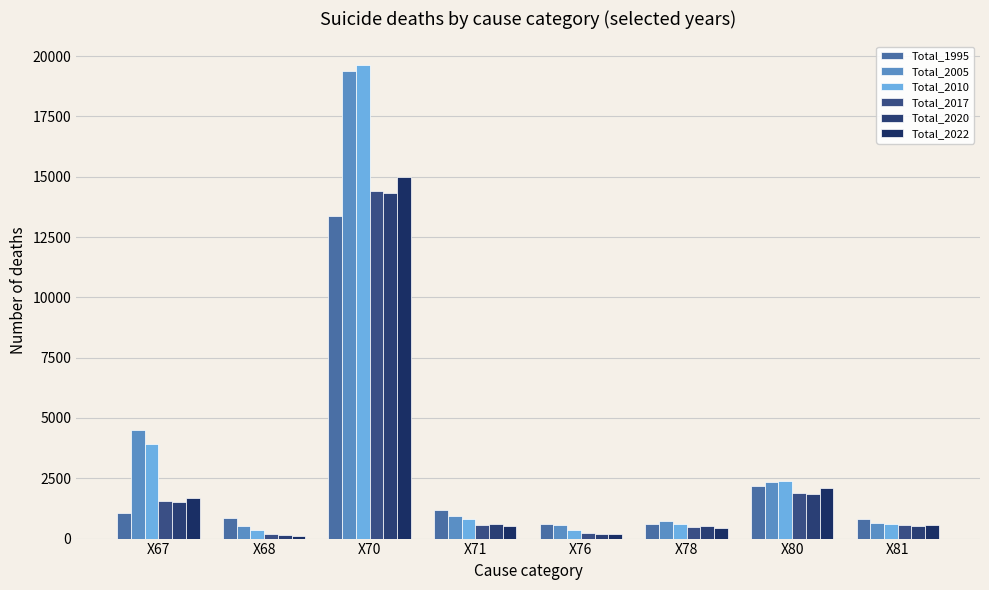

What is the sum of all Total_2022 values?

20549